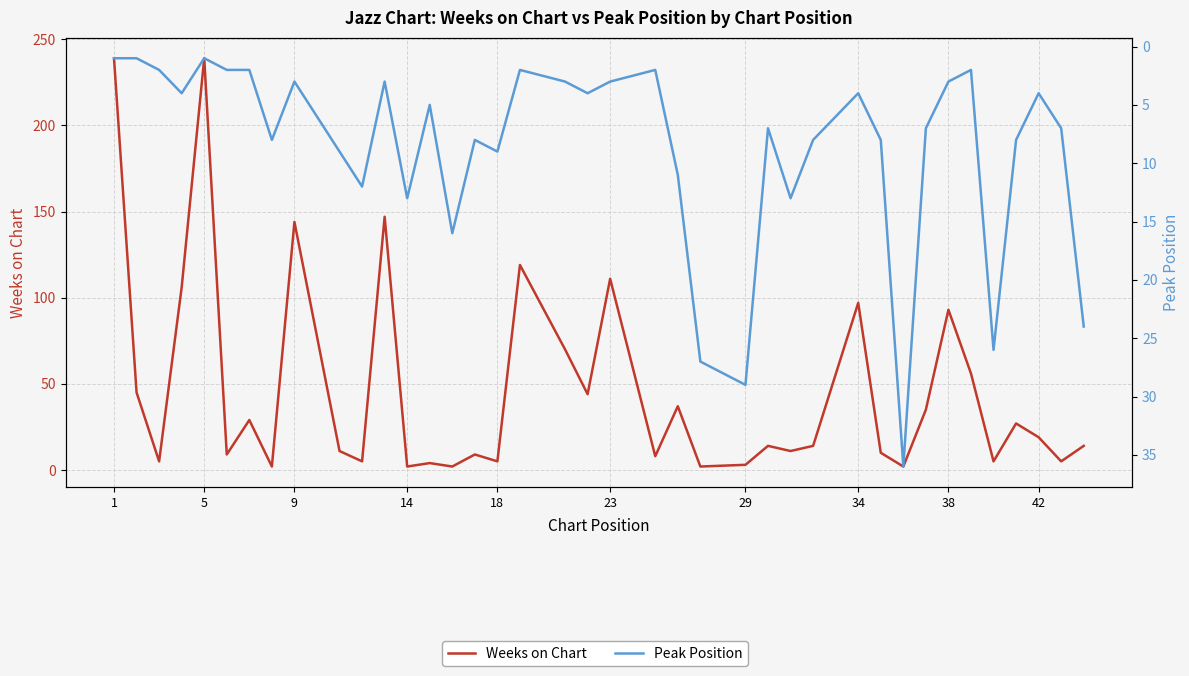

True or false: Weeks on Chart and Peak Position cross at least once.

True